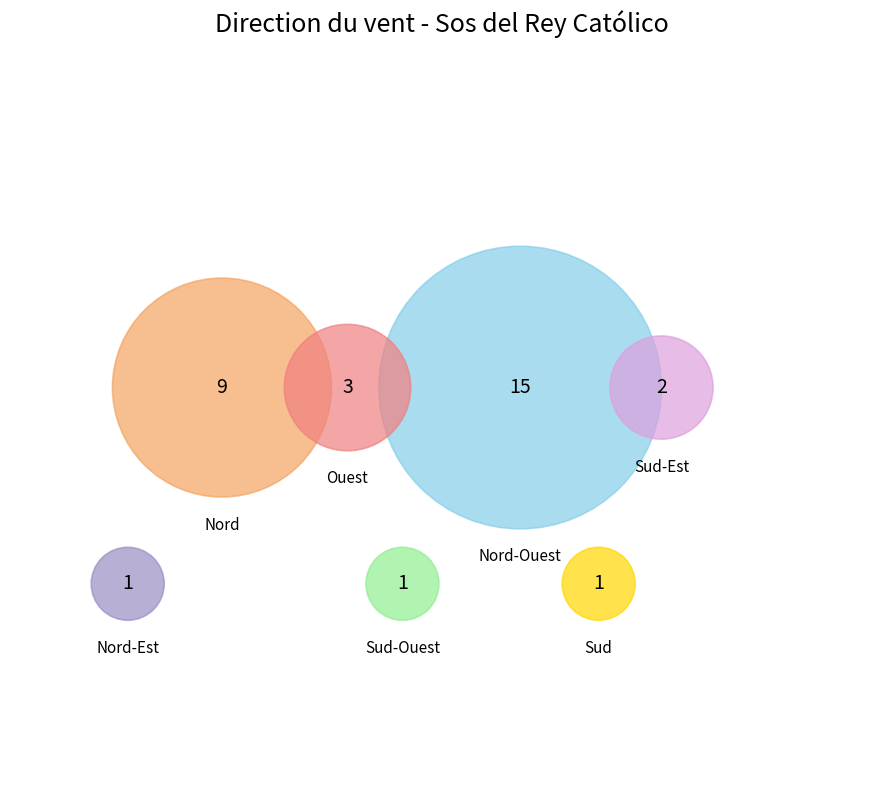

To the nearest percent, what is the combined percentage of Nord-Est and Sud?

6%